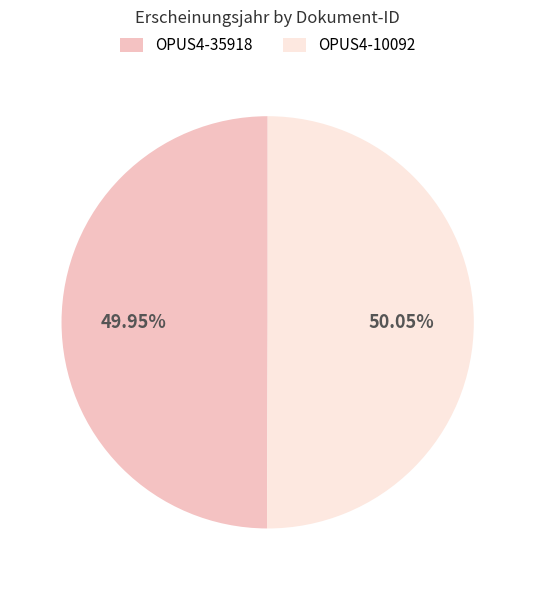

Count the number of slices in the pie.

2